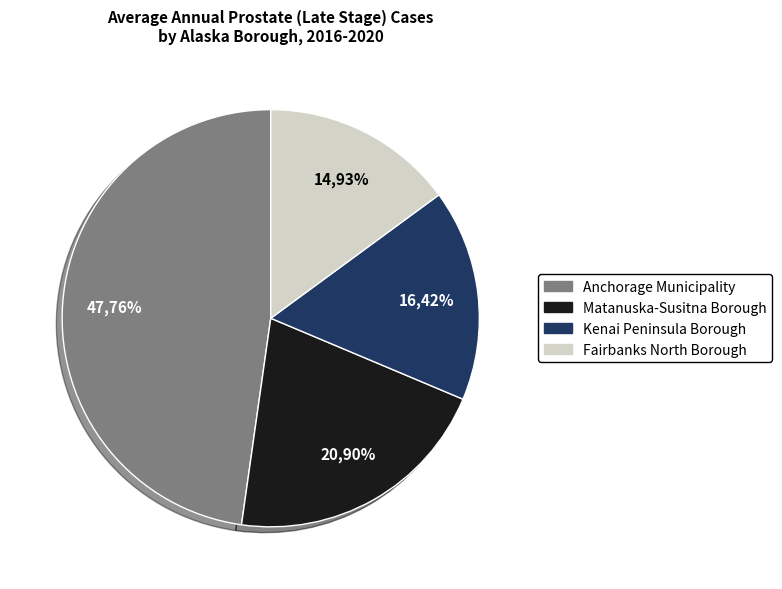

To the nearest percent, what percentage of the pie is Kenai Peninsula Borough?

16%